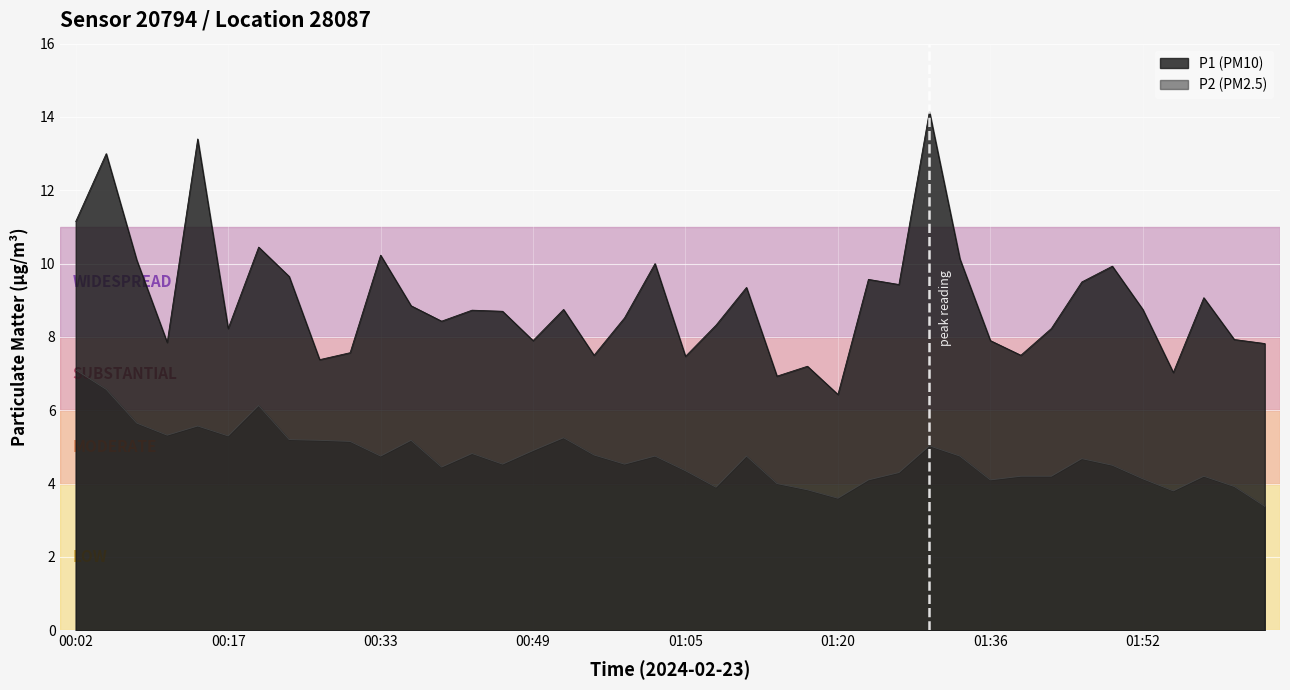

At which label is P1 closest to 10?

01:01